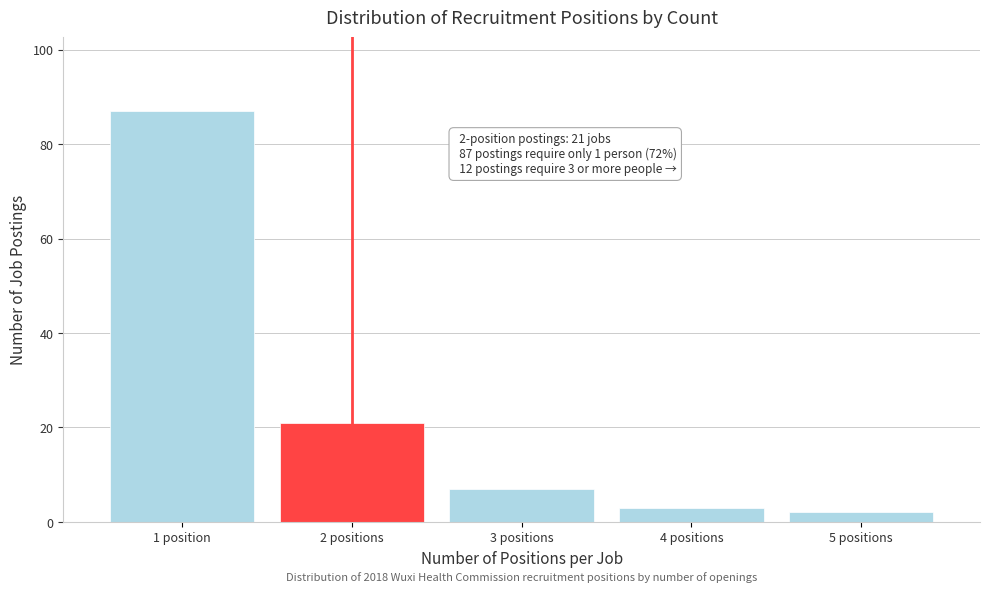

Reading left to right, transcribe all the data shown in this chart.

87	21	7	3	2